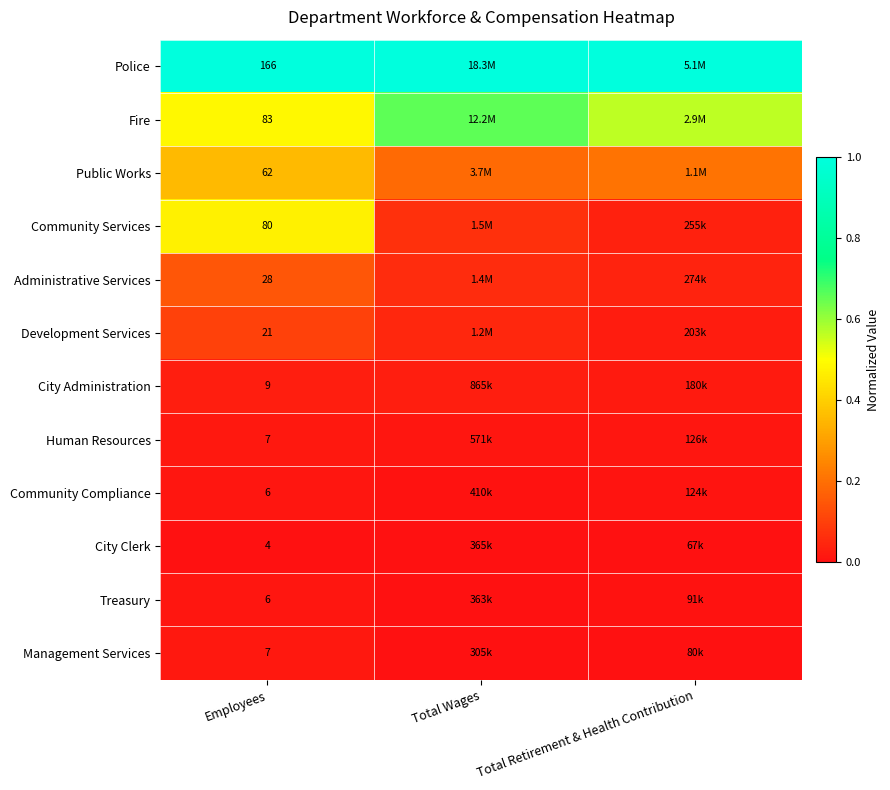

What is the spread (max minus min) of values at Employees?

162.0